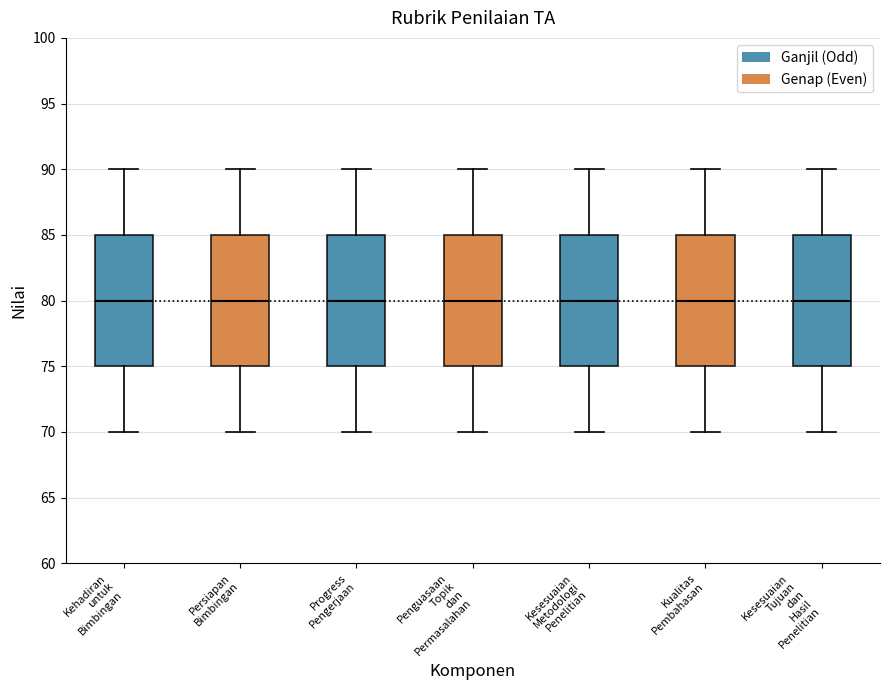

Reading left to right, read every box against the y-axis: the position of its median line, the range the box covers, and the ends of its whiskers. The values are not printed on the chart, so give them approximately, as read against the axis.

Kehadiran untuk Bimbingan: median 80, box 75 to 85, whiskers 70 to 90
Persiapan Bimbingan: median 80, box 75 to 85, whiskers 70 to 90
Progress Pengerjaan: median 80, box 75 to 85, whiskers 70 to 90
Penguasaan Topik dan Permasalahan: median 80, box 75 to 85, whiskers 70 to 90
Kesesuaian Metodologi Penelitian: median 80, box 75 to 85, whiskers 70 to 90
Kualitas Pembahasan: median 80, box 75 to 85, whiskers 70 to 90
Kesesuaian Tujuan dan Hasil Penelitian: median 80, box 75 to 85, whiskers 70 to 90